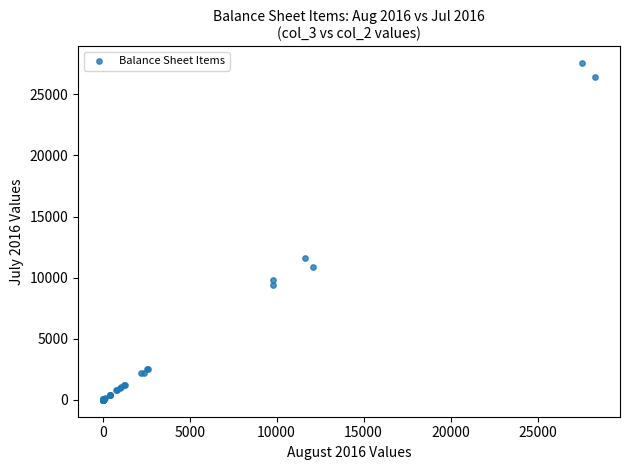

What Y value in the scatter plot is closest to 13781?

11638.3